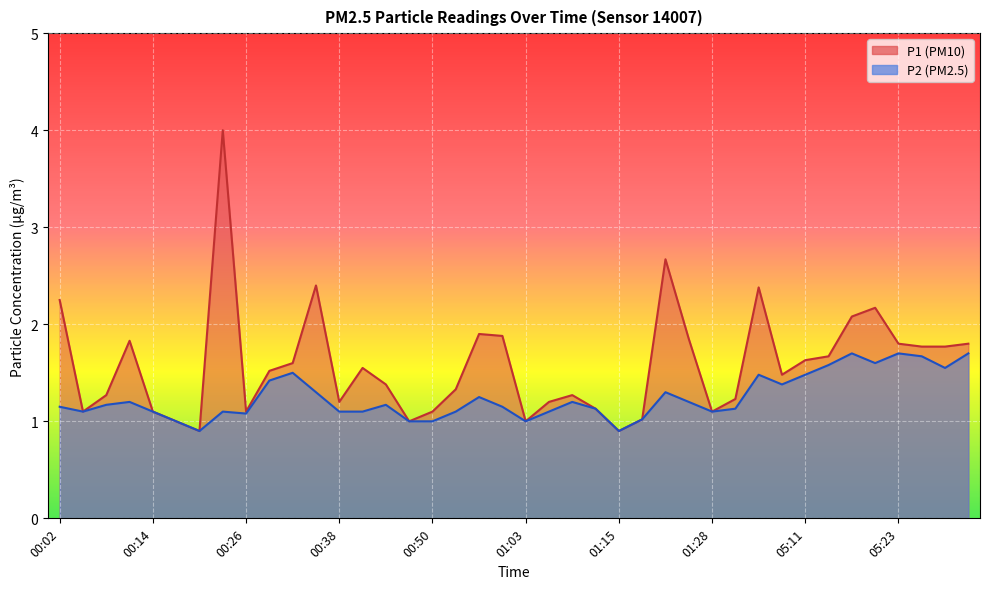

Reading left to right, extract all data points from this chart.

P1: 2.2	1.1	1.3	1.8	1.1	1.0	0.9	4.0	1.1	1.5	1.6	2.4	1.2	1.6	1.4	1.0	1.1	1.3	1.9	1.9	1.0	1.2	1.3	1.1	0.9	1.0	2.7	1.9	1.1	1.2	2.4	1.5	1.6	1.7	2.1	2.2	1.8	1.8	1.8	1.8
P2: 1.1	1.1	1.2	1.2	1.1	1.0	0.9	1.1	1.1	1.4	1.5	1.3	1.1	1.1	1.2	1.0	1.0	1.1	1.2	1.1	1.0	1.1	1.2	1.1	0.9	1.0	1.3	1.2	1.1	1.1	1.5	1.4	1.5	1.6	1.7	1.6	1.7	1.7	1.6	1.7